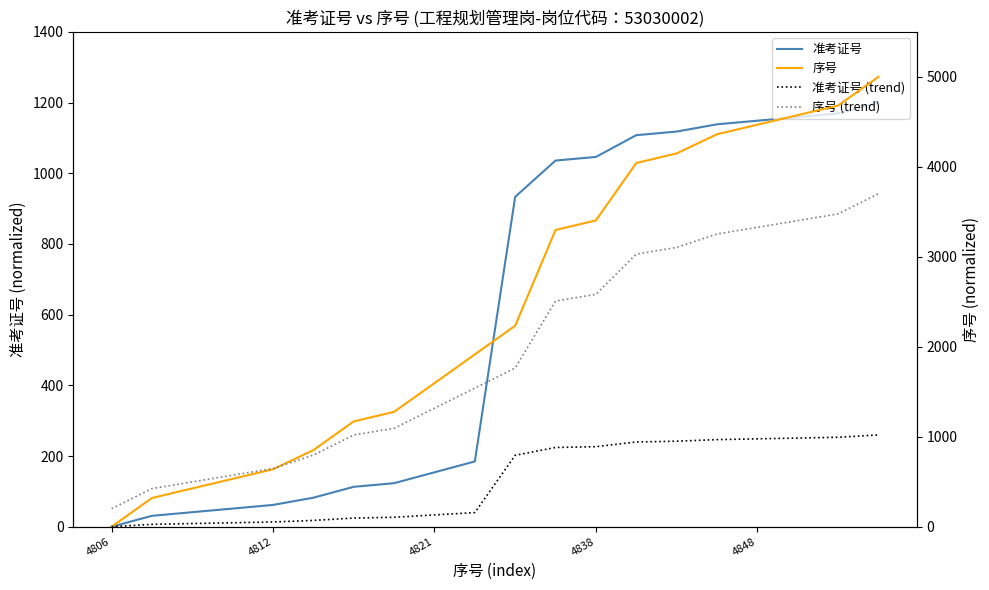

Where does the 准考证号 series first go above 933?

10